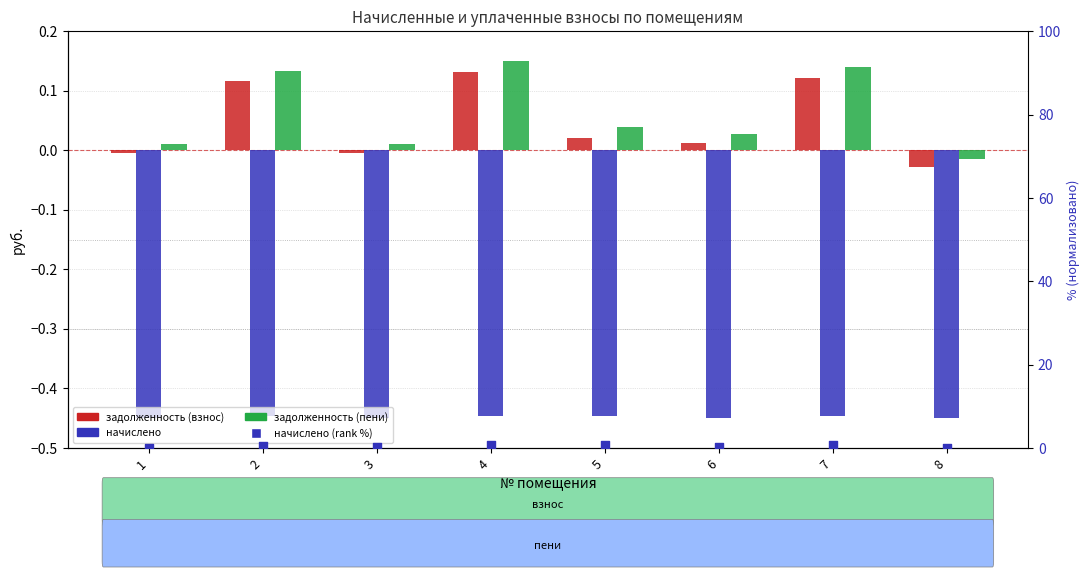

At how many categories does at least one series exceed 0?

7